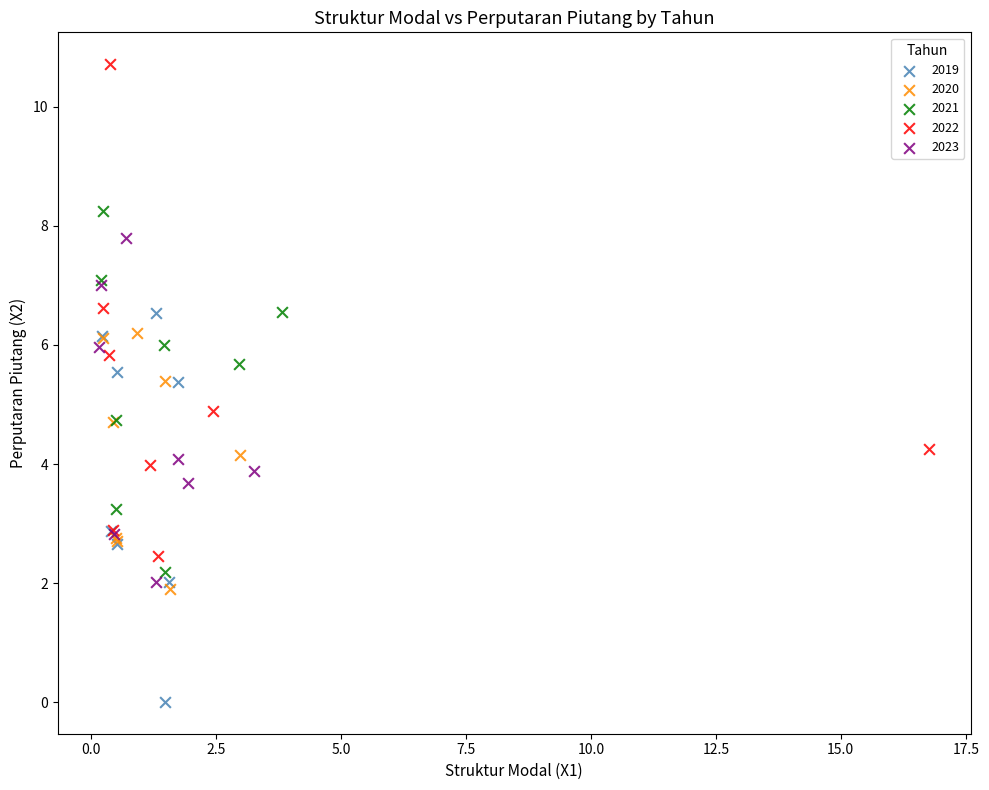

Which series contains the lowest Y value?

2019